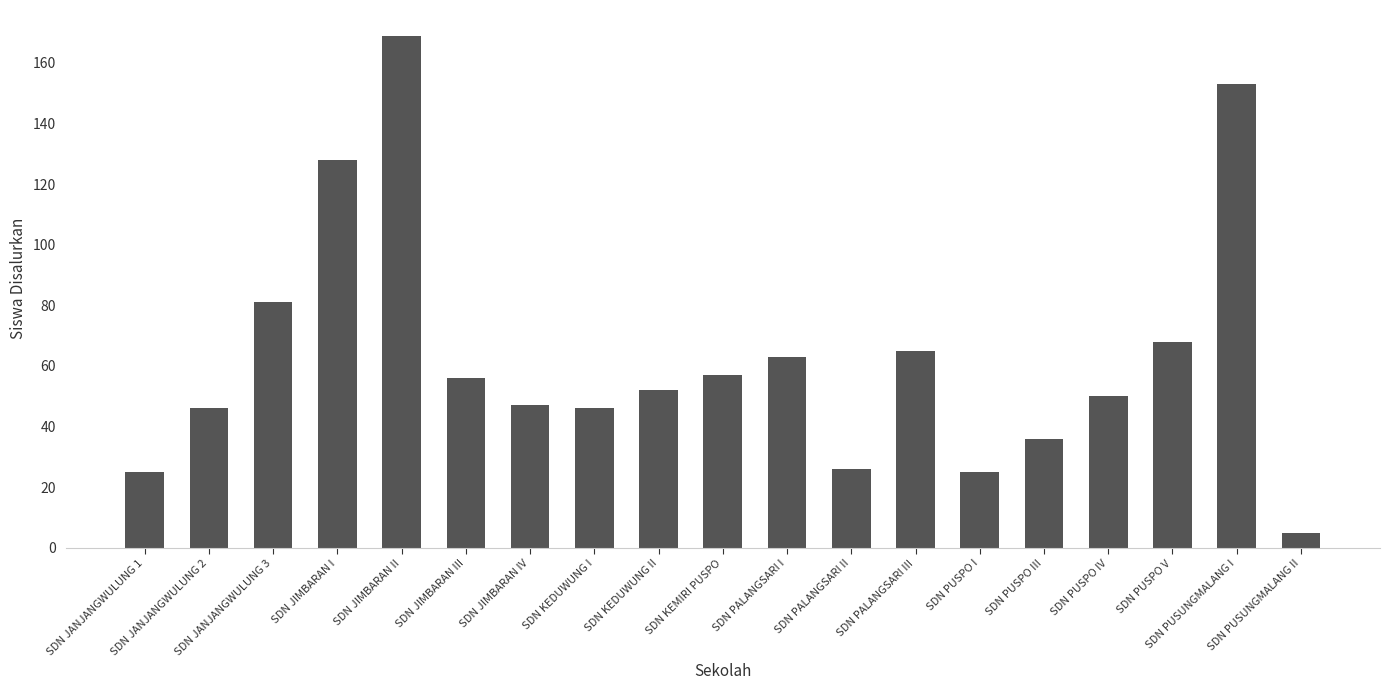

What position from the left is SDN JANJANGWULUNG 2?

2